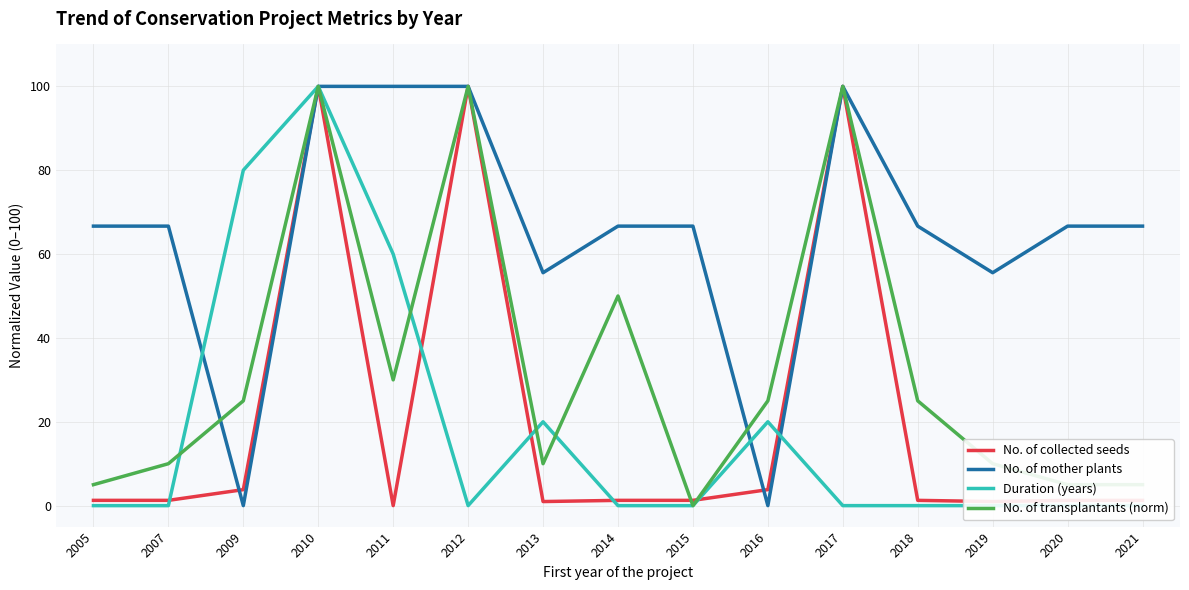

Which series has the largest total across all categories?

No. of mother plants